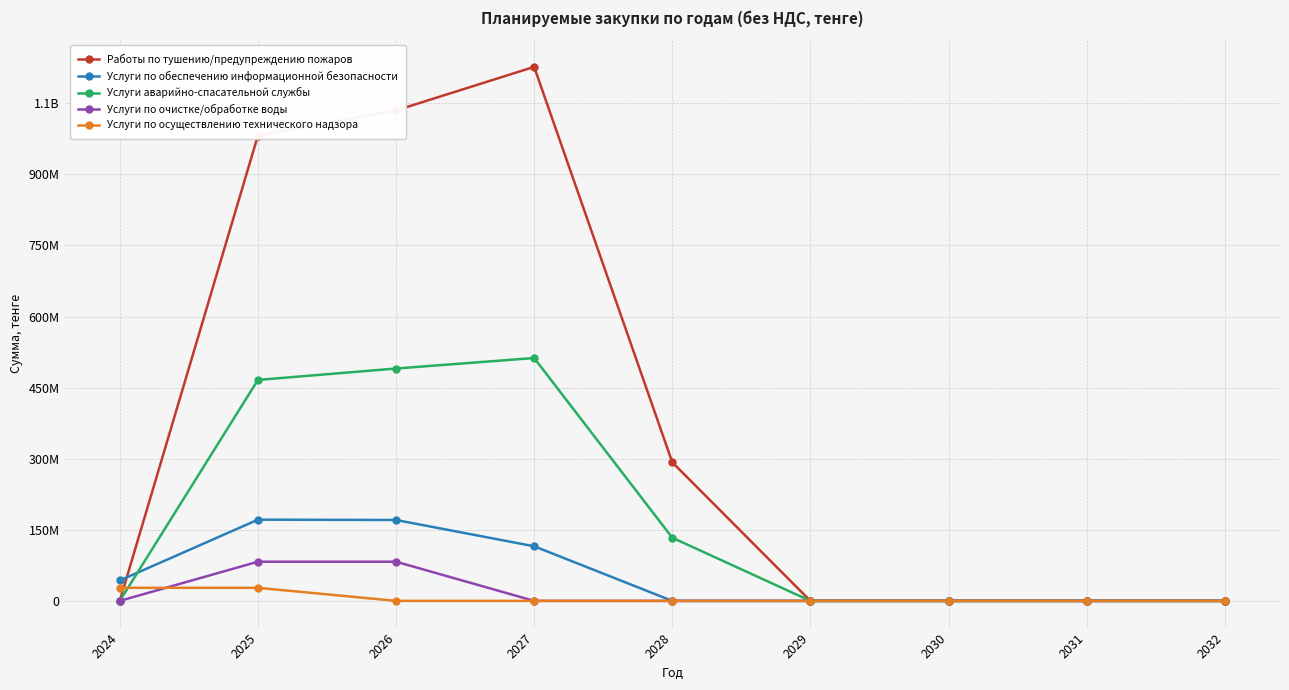

Is it true that Услуги аварийно-спасательной службы equals 131867236 at 2025?

False